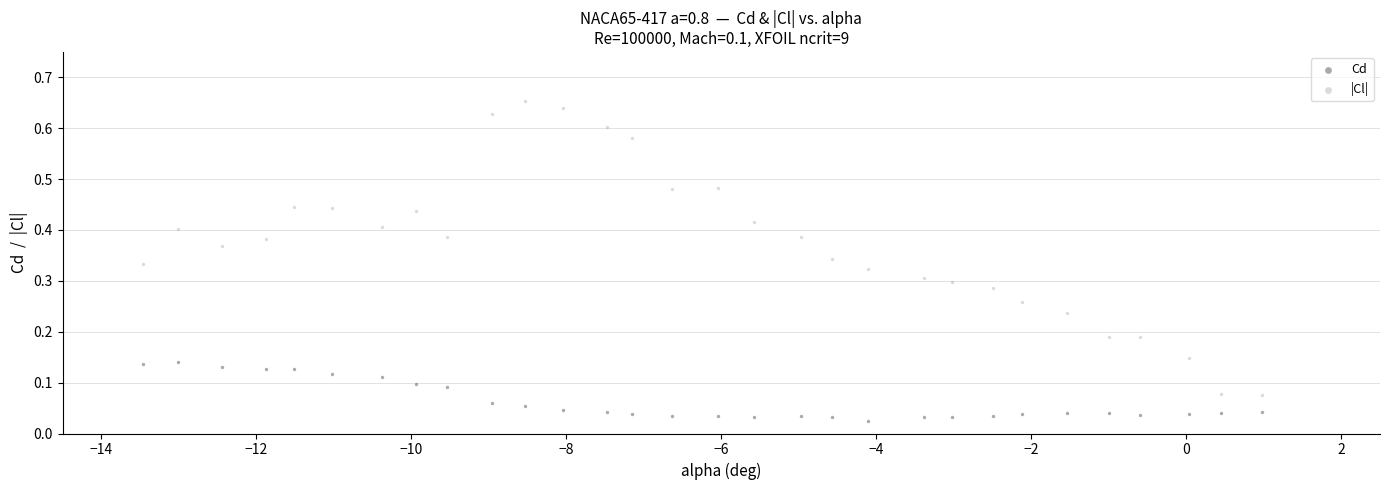

Across all data points, what is the range of X values (max minus min)?

14.4